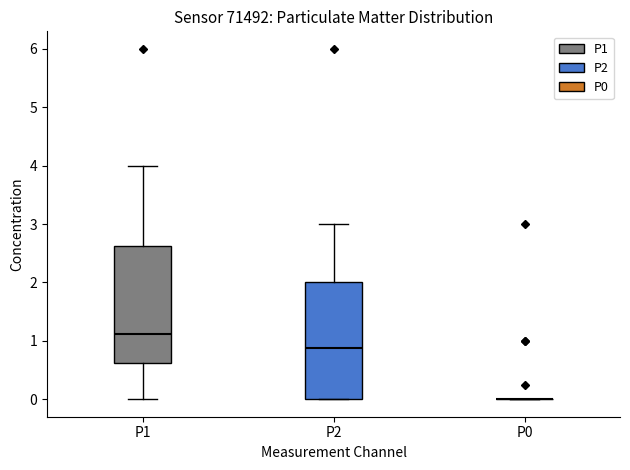

Reading left to right, read every box against the y-axis: the position of its median line, the range the box covers, and the ends of its whiskers. The values are not printed on the chart, so give them approximately, as read against the axis.

P1: median 1.1, box 0.6 to 2.6, whiskers 0.0 to 4.0
P2: median 0.9, box 0.0 to 2.0, whiskers 0.0 to 3.0
P0: box collapsed to a line at 0.0, whiskers 0.0 to 0.0